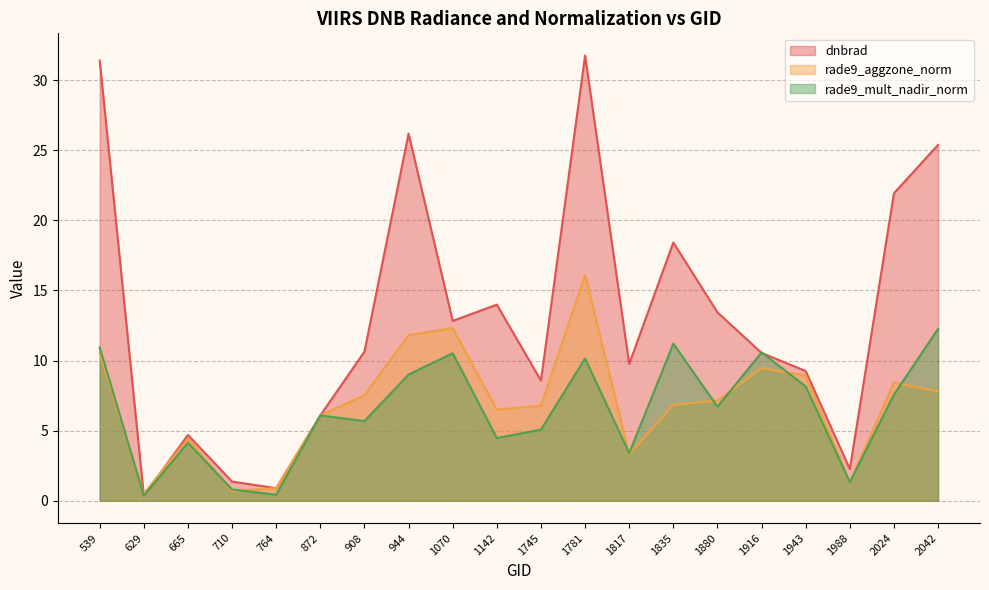

Which category has the highest value in the dnbrad series?

1781